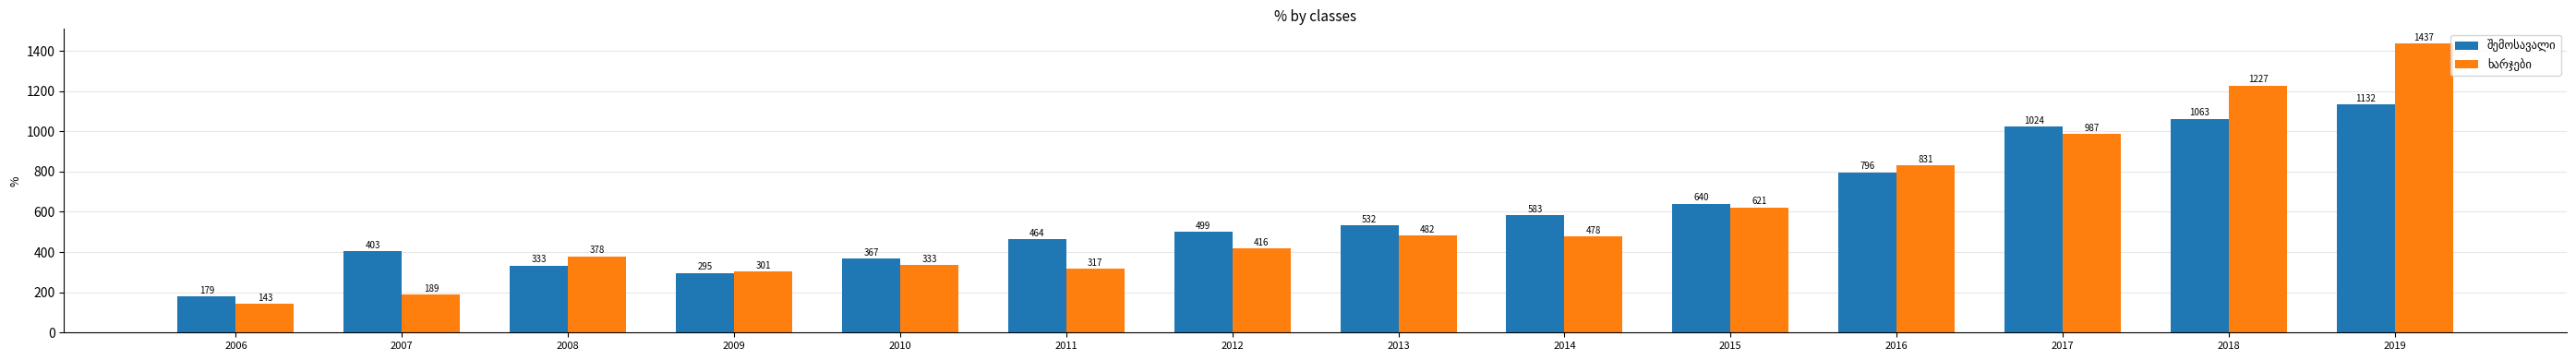

What is the smallest value displayed?

143.6